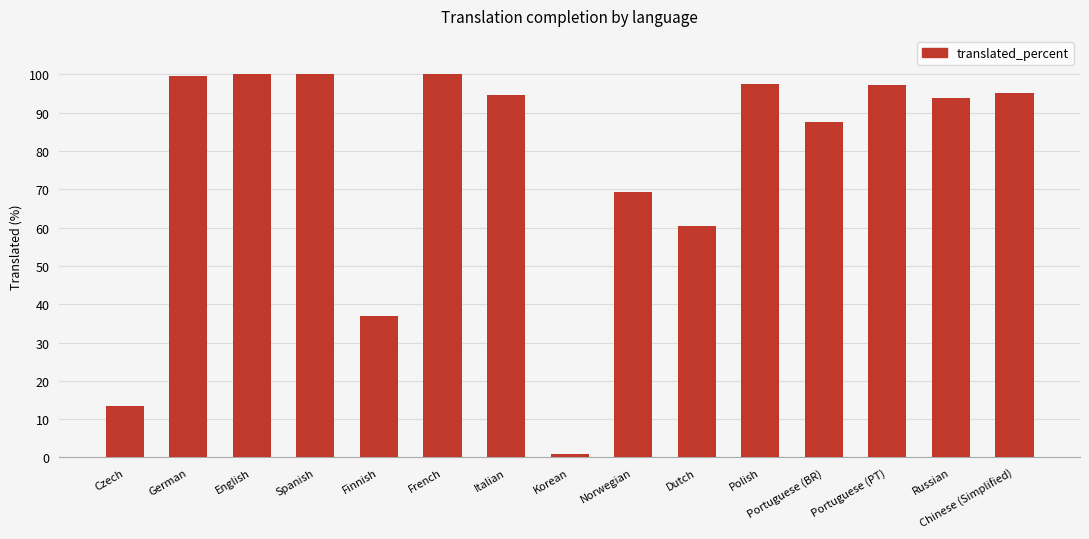

What is the difference between the maximum and second lowest values?

86.6